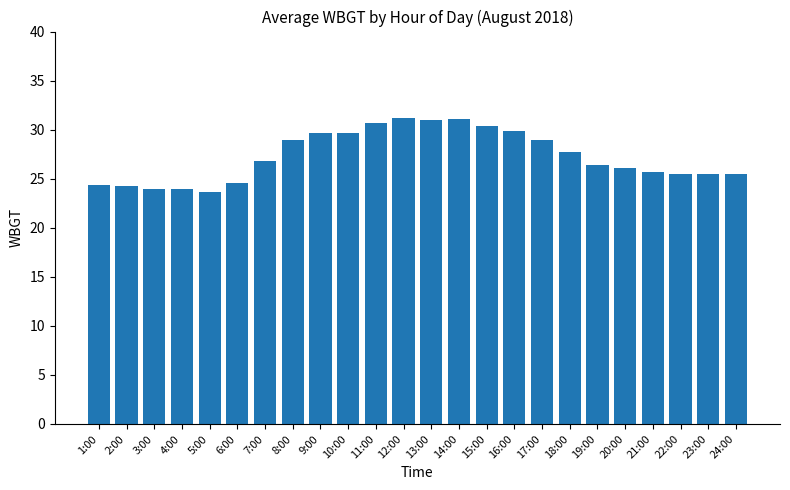

What value does the data have at 22:00?

25.5